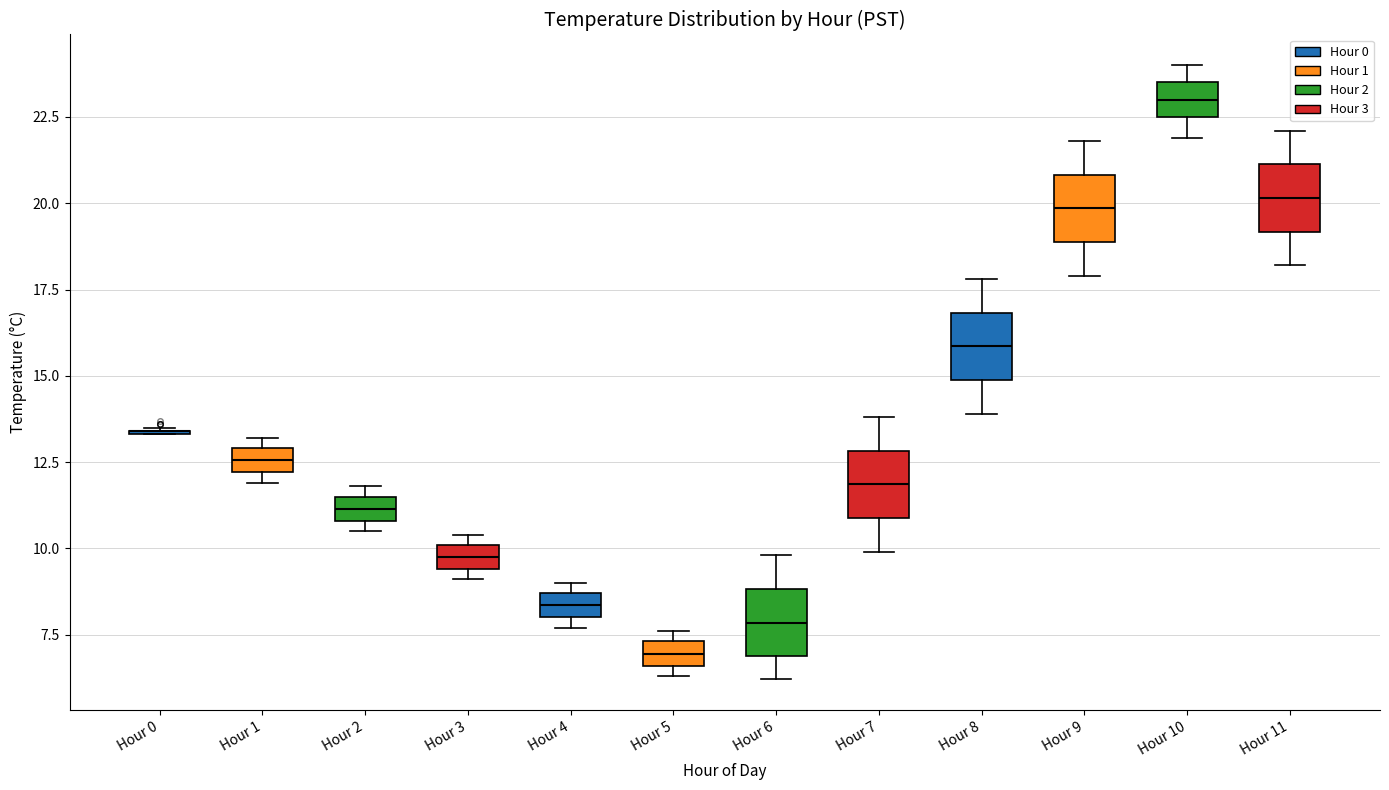

Where is the upper edge of the box for Hour 8 on the y-axis? The values are not printed on the chart, so give them approximately, as read against the axis.

17.0